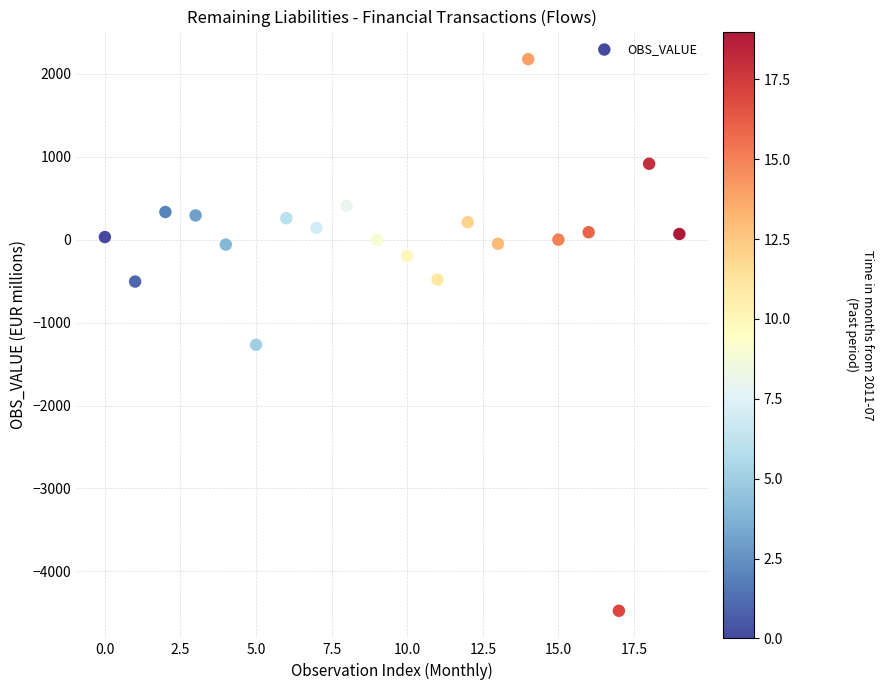

What is the range of Y values (max minus min)?

6654